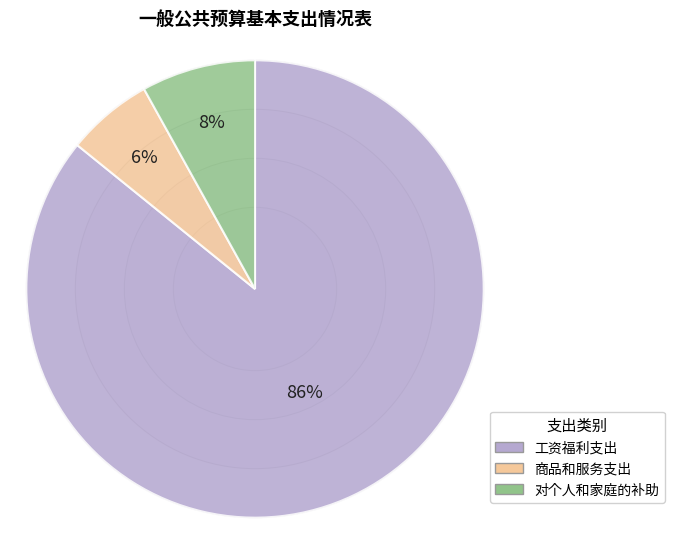

To the nearest percent, what portion does 工资福利支出 represent?

86%